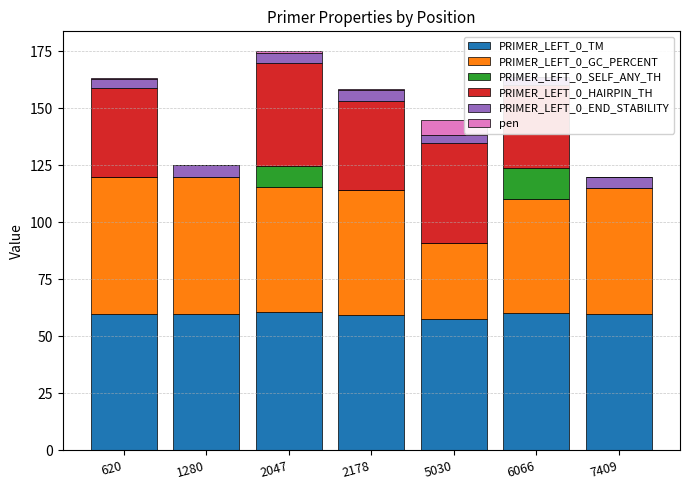

True or false: pen has a value of 0.0 at 620.

True